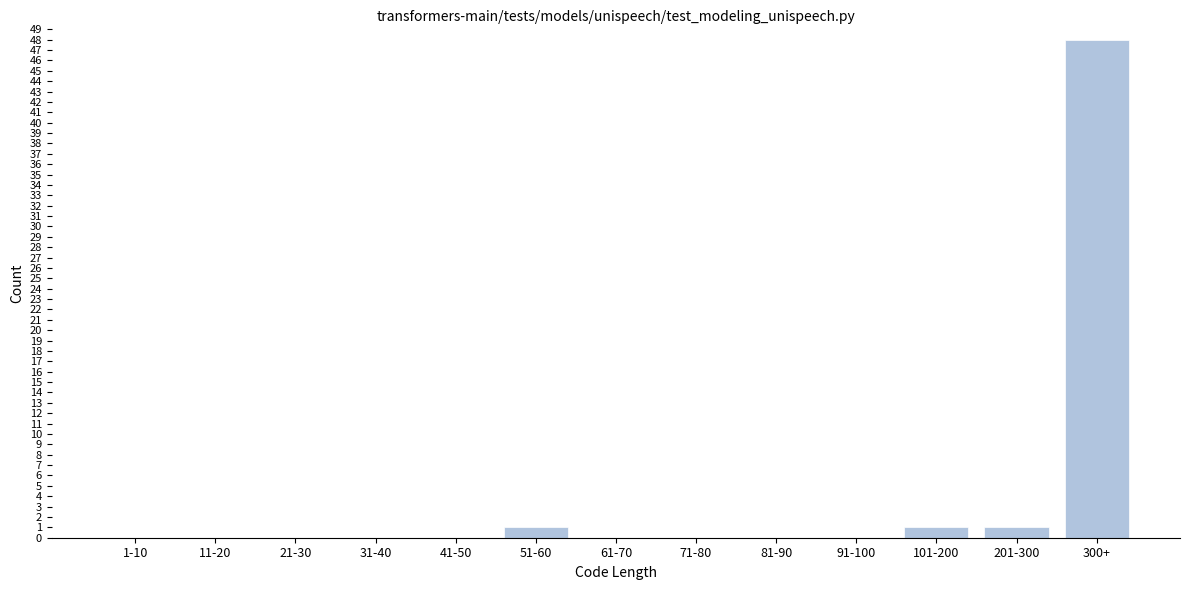

Reading left to right, what are all the values shown in this chart?

1-10=0	11-20=0	21-30=0	31-40=0	41-50=0	51-60=1	61-70=0	71-80=0	81-90=0	91-100=0	101-200=1	201-300=1	300+=48